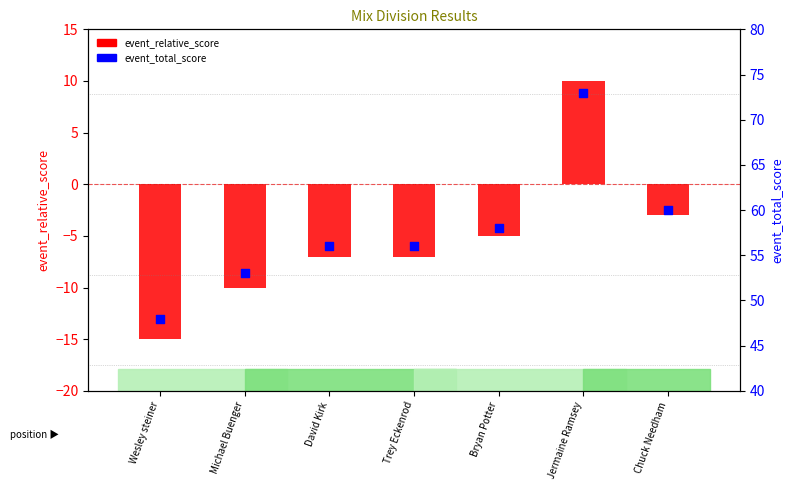

Which series has the widest spread of Y values?

event_relative_score